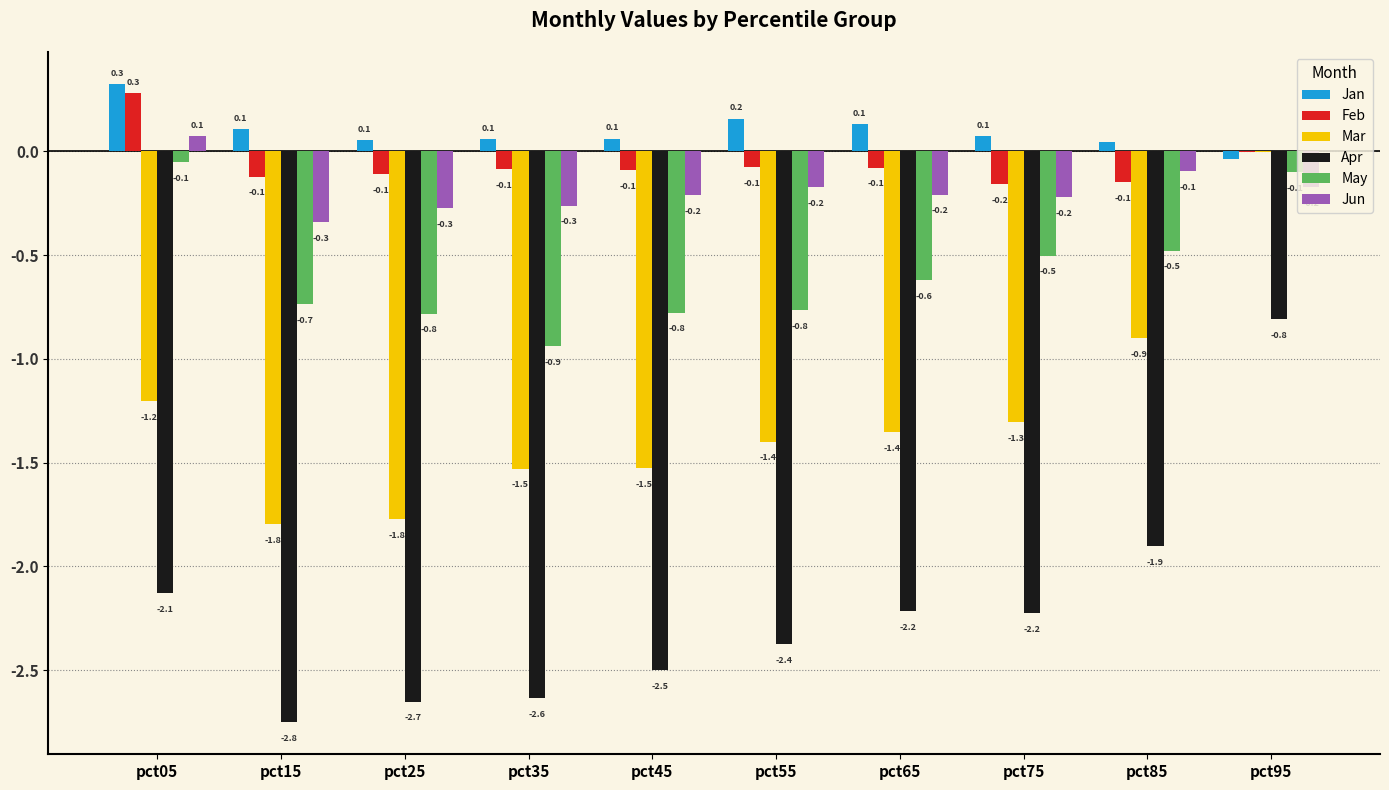

Are the bars horizontal?

No